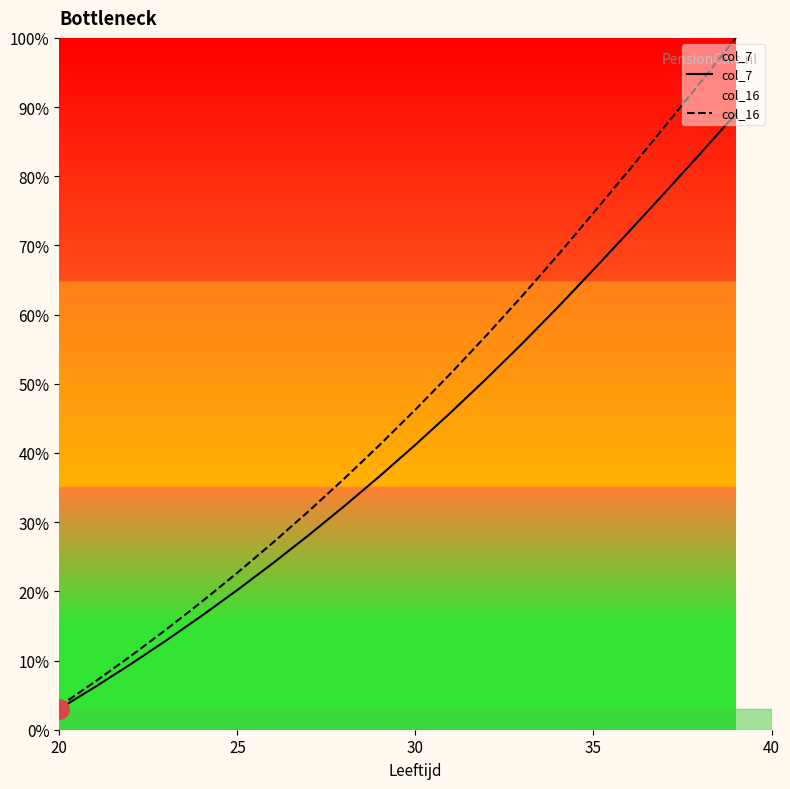

True or false: col_16 and col_7 intersect in this chart.

False